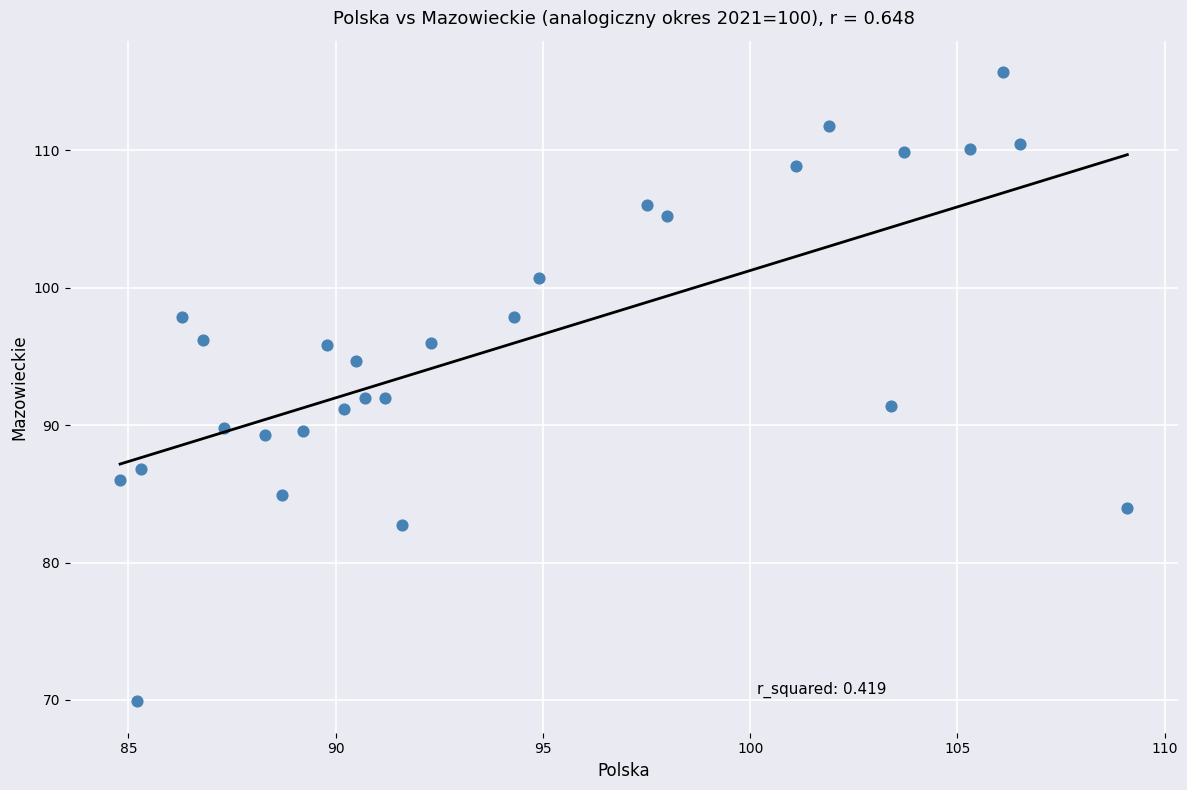

What is the range of Y values (max minus min)?

45.8